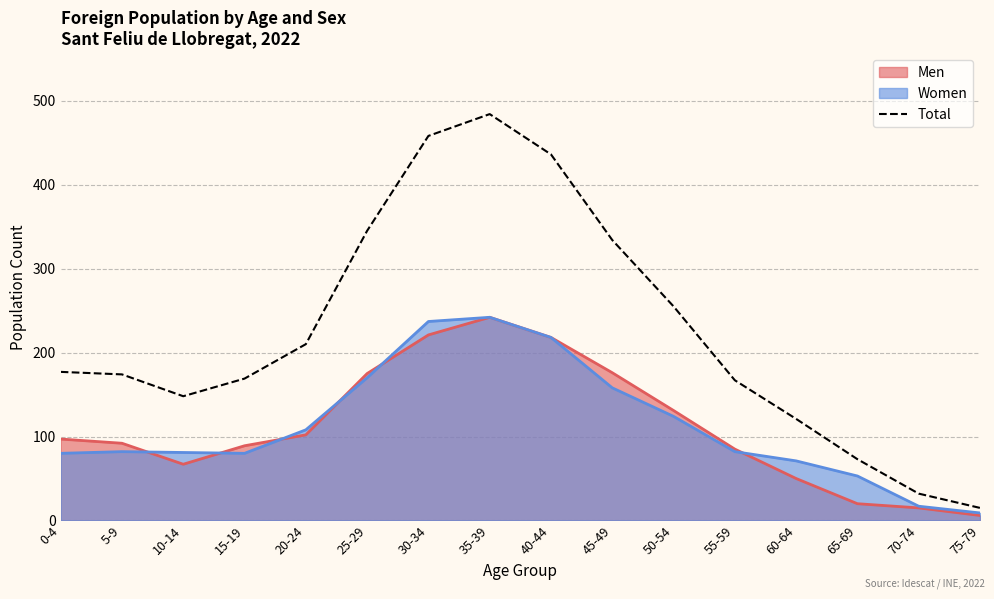

What is the label of the 7th point from the right?

45-49